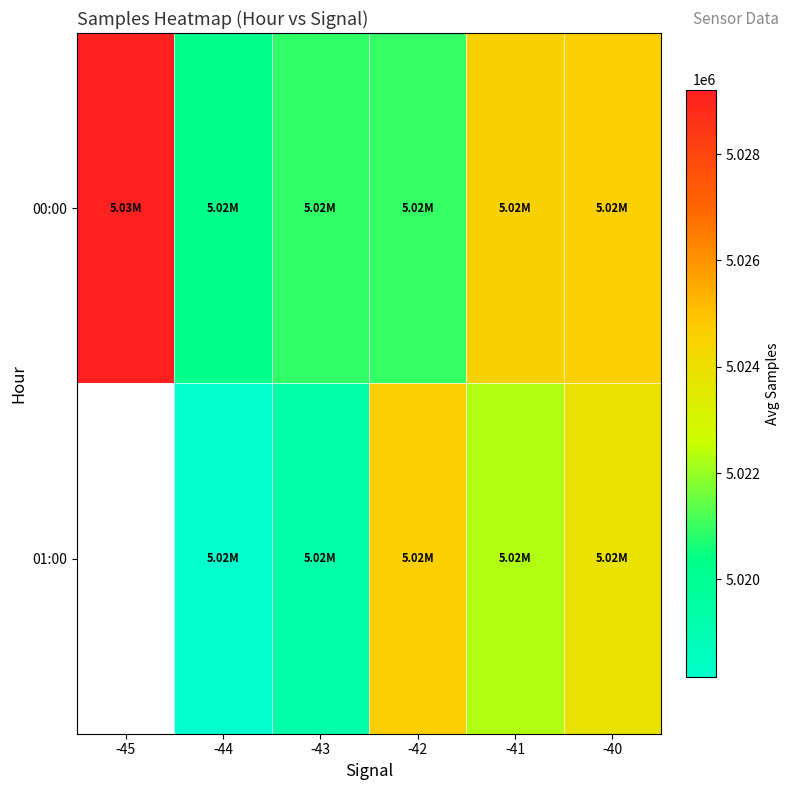

Where does the 00:00 series first go above 5024578?

-45